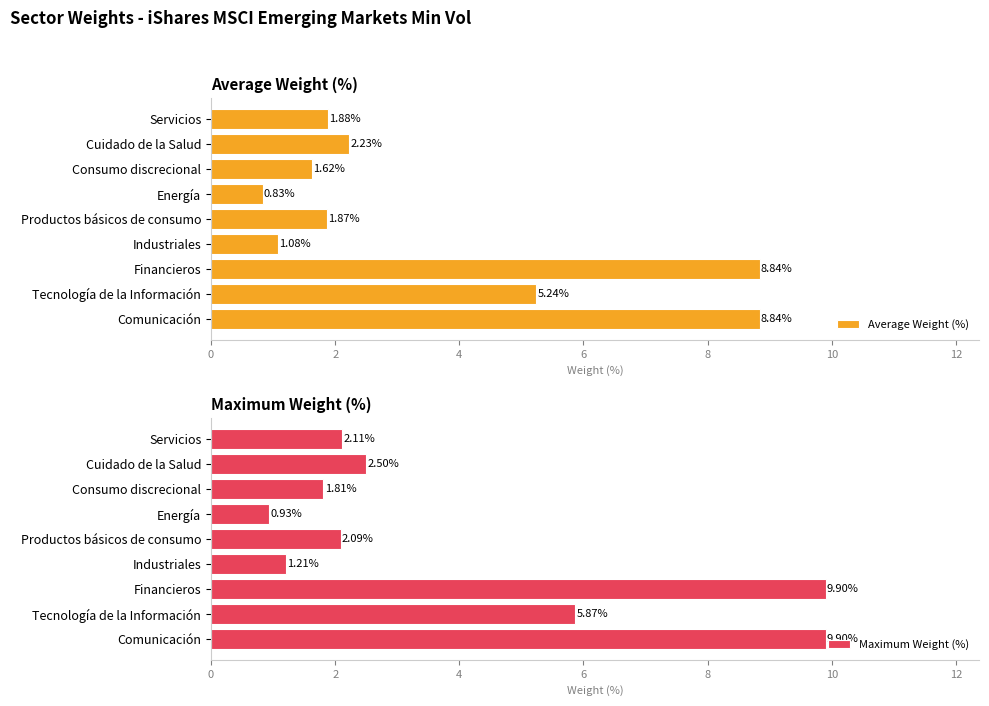

What is the difference between the maximum and minimum values in the Average Weight (%) series?

8.0